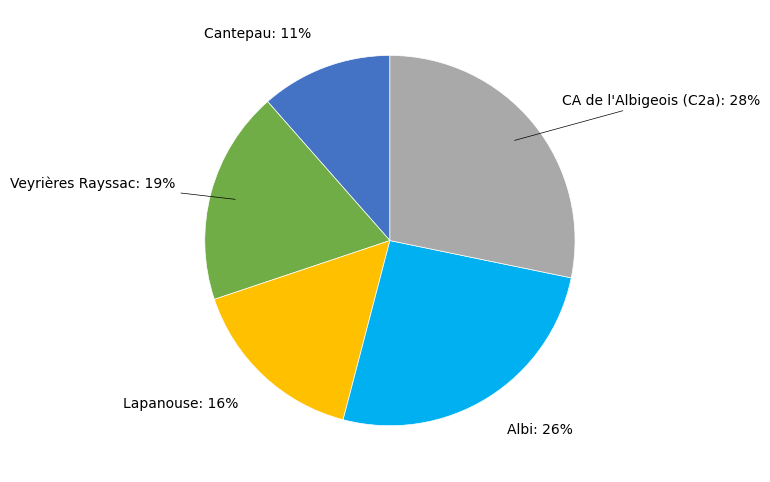

Is there a majority slice in this chart?

No